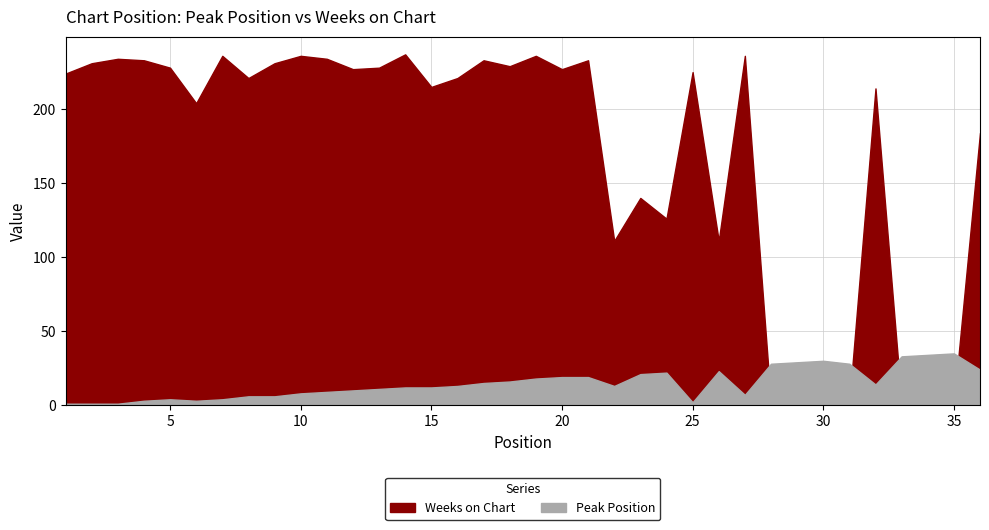

What is the difference between the maximum and second lowest values in the Weeks on Chart series?

236